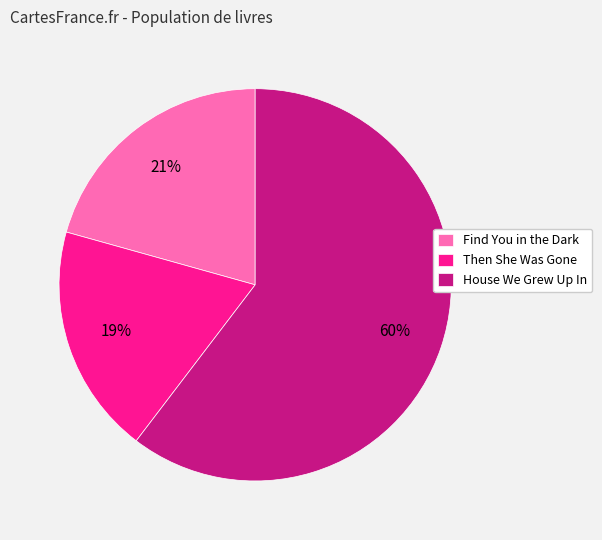

The House We Grew Up In slice represents 70% of the pie. True or false?

False